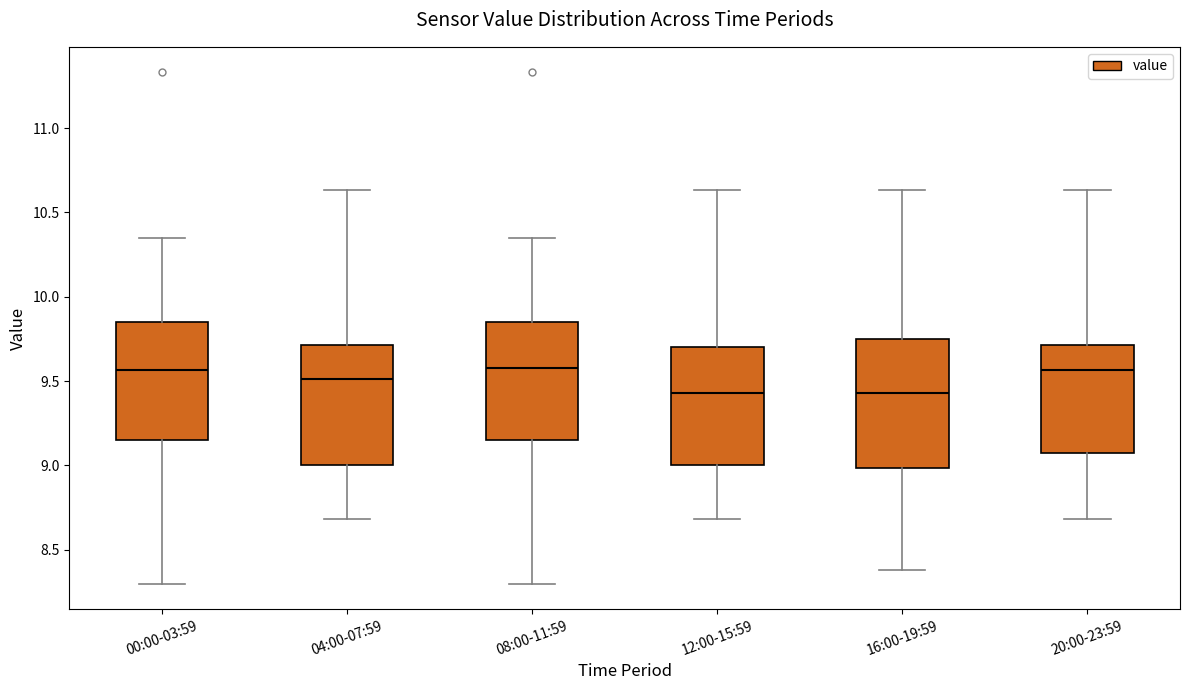

Reading left to right, transcribe this box plot: for each box, give where its median line is, the range the box spans, and where its two whiskers end, as read against the y-axis. The values are not printed on the chart, so give them approximately, as read against the axis.

00:00-03:59: median 9.55, box 9.15 to 9.85, whiskers 8.30 to 10.35
04:00-07:59: median 9.50, box 9.00 to 9.70, whiskers 8.70 to 10.65
08:00-11:59: median 9.60, box 9.15 to 9.85, whiskers 8.30 to 10.35
12:00-15:59: median 9.45, box 9.00 to 9.70, whiskers 8.70 to 10.65
16:00-19:59: median 9.45, box 9.00 to 9.75, whiskers 8.40 to 10.65
20:00-23:59: median 9.55, box 9.10 to 9.70, whiskers 8.70 to 10.65